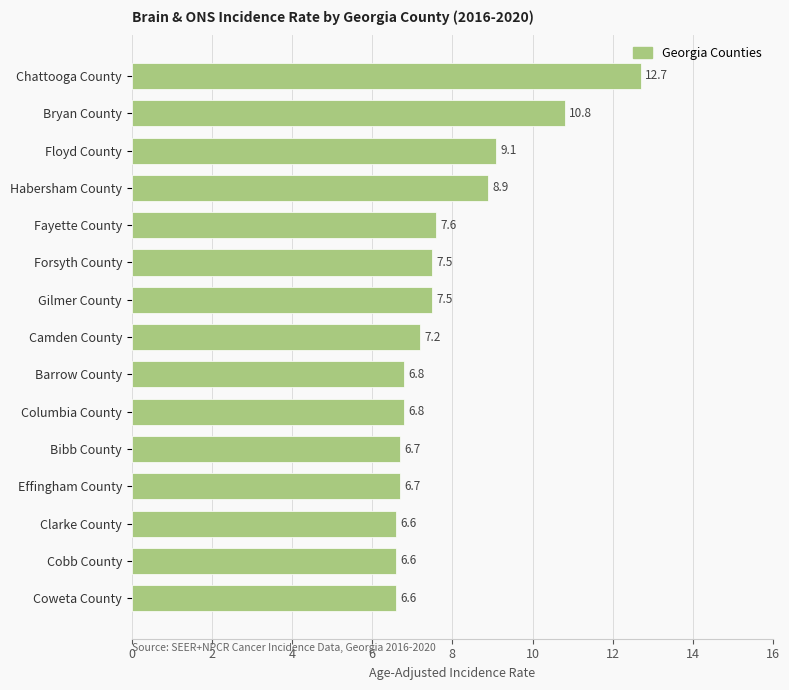

How many values are below 7?

7